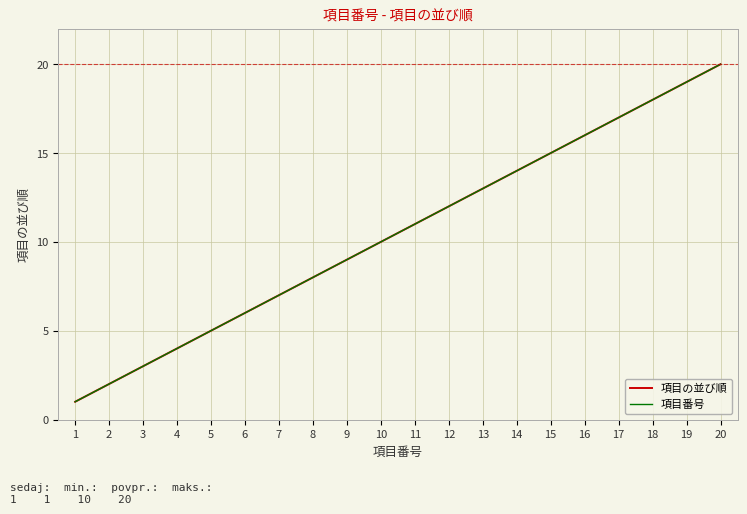

Is it true that 項目の並び順 equals 19 at 19?

True